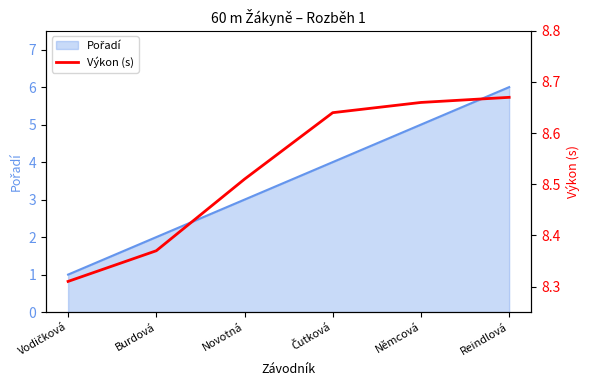

What is the sum of the values at Němcová and Vodičková?

17.0